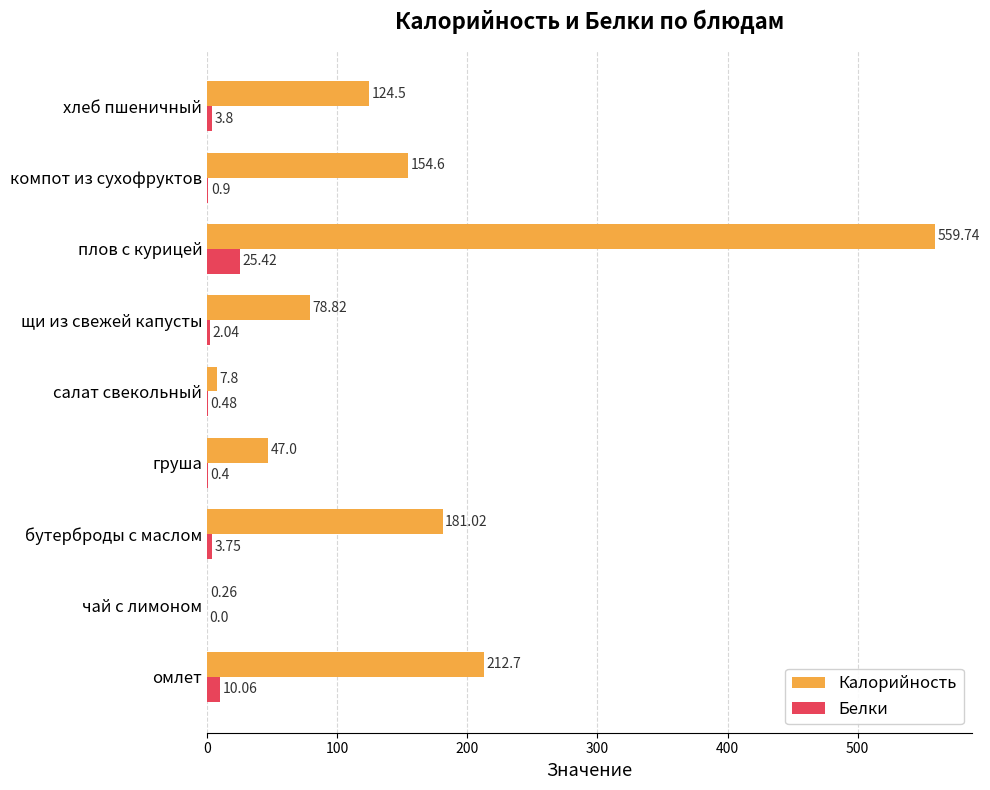

Which series changed the most between чай с лимоном and хлеб пшеничный?

Калорийность